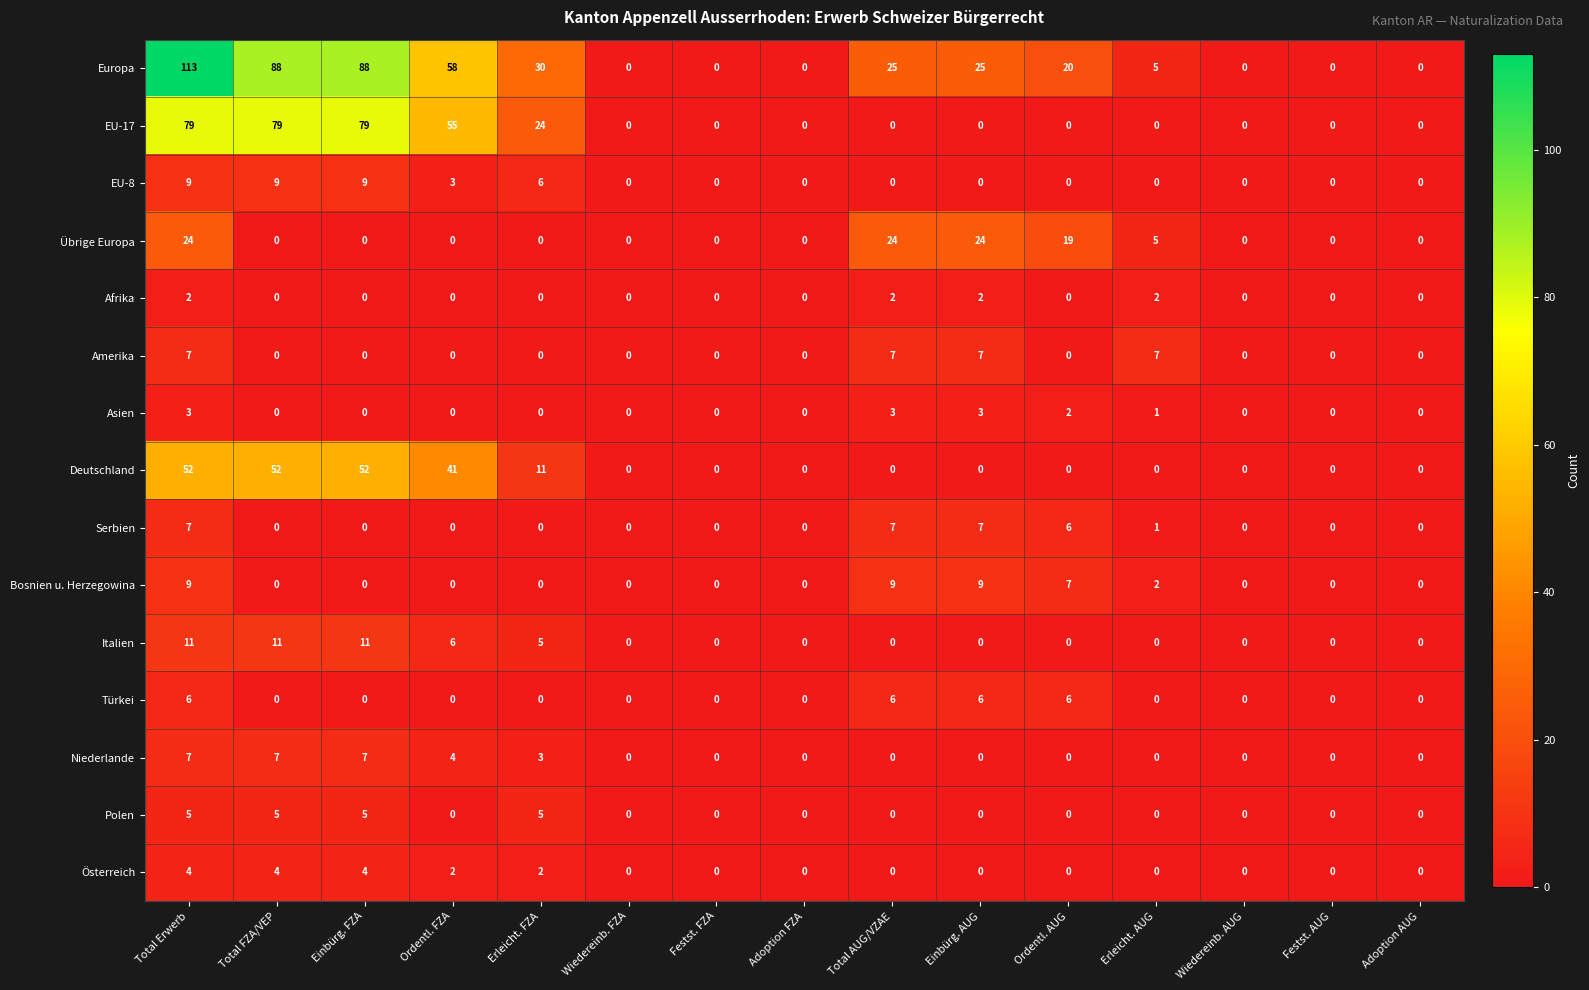

What is the total value across all series at Einbürg. FZA?

255